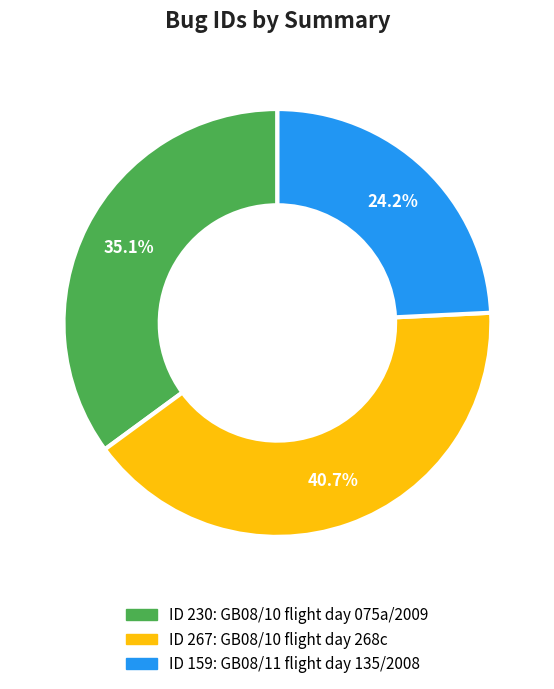

Is there any slice that represents more than half of the pie?

No